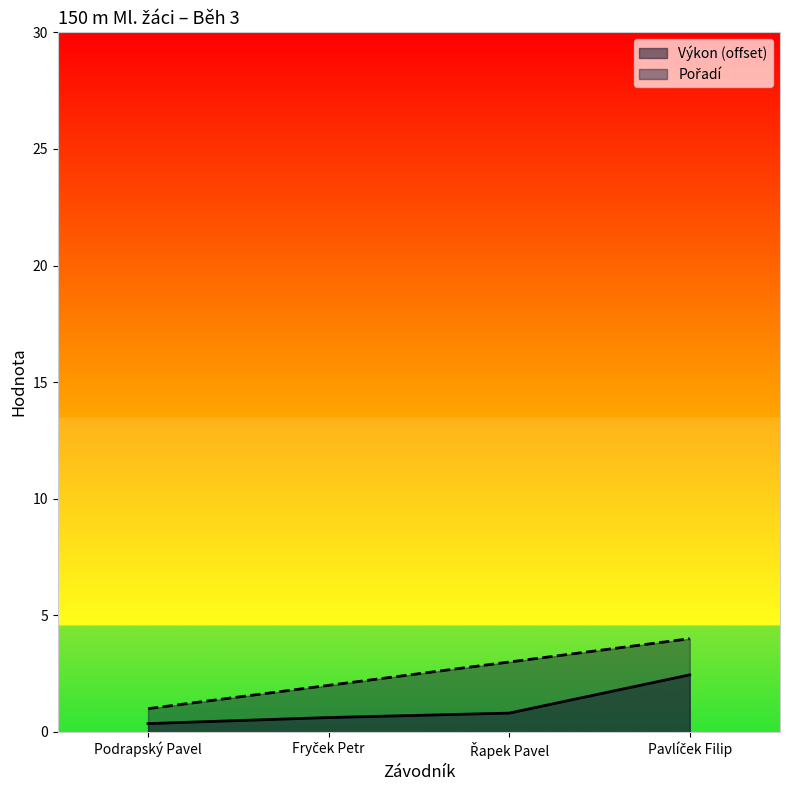

Is the value of Pořadí at Řapek Pavel greater than the value of Výkon at Řapek Pavel?

Yes